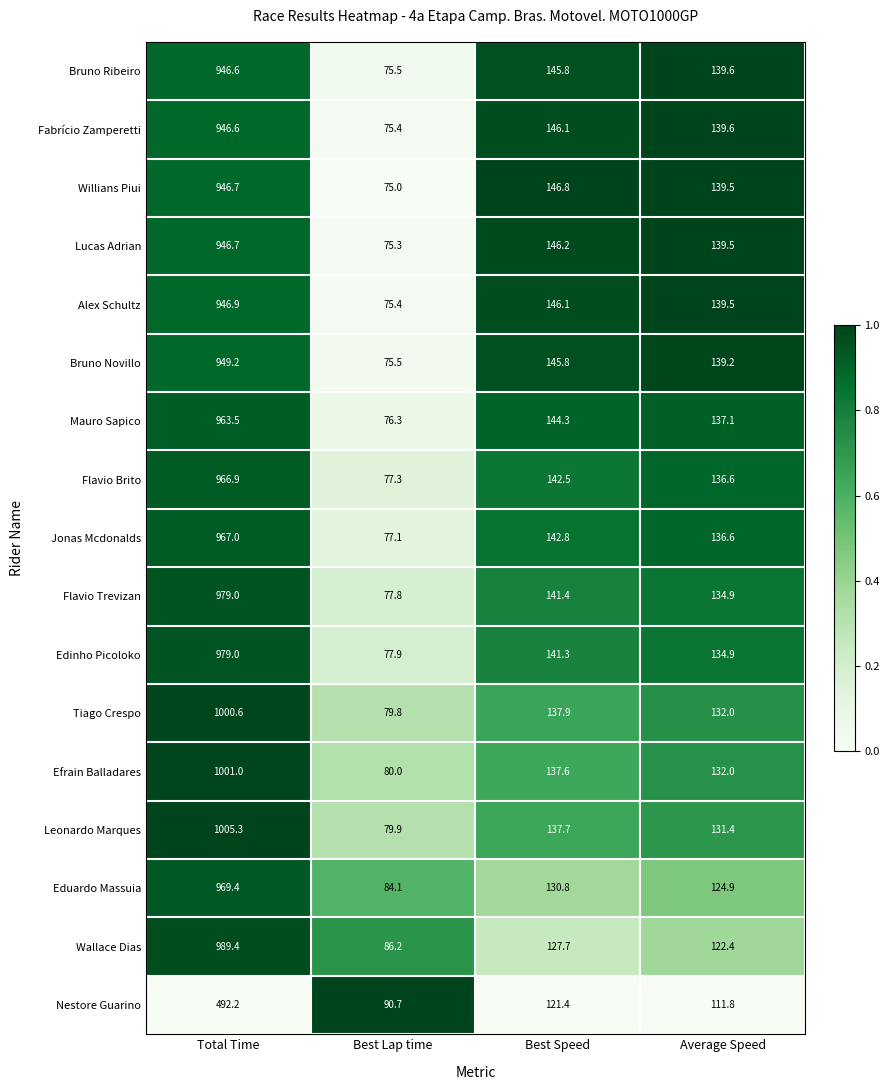

What is the sum of all Mauro Sapico values?

1321.2